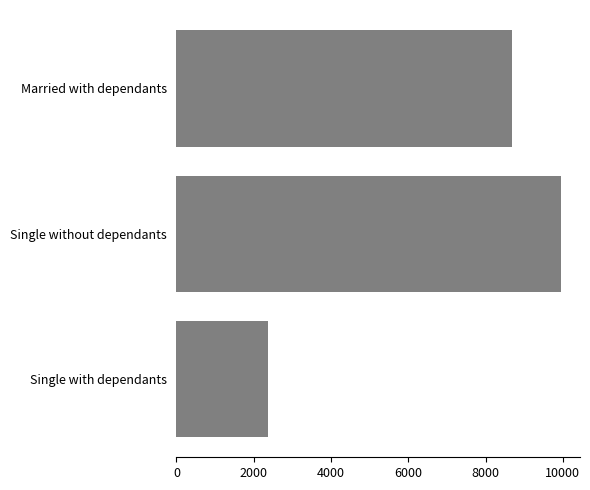

Reading bottom to top, list all the values displayed in this chart.

2360.1	9946.6	8691.8